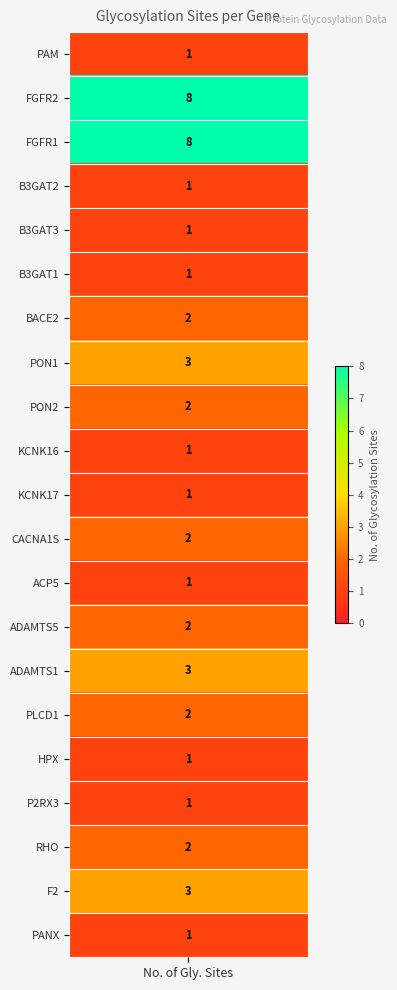

The value of FGFR2 at HEMOPEXIN is 4. True or false?

False